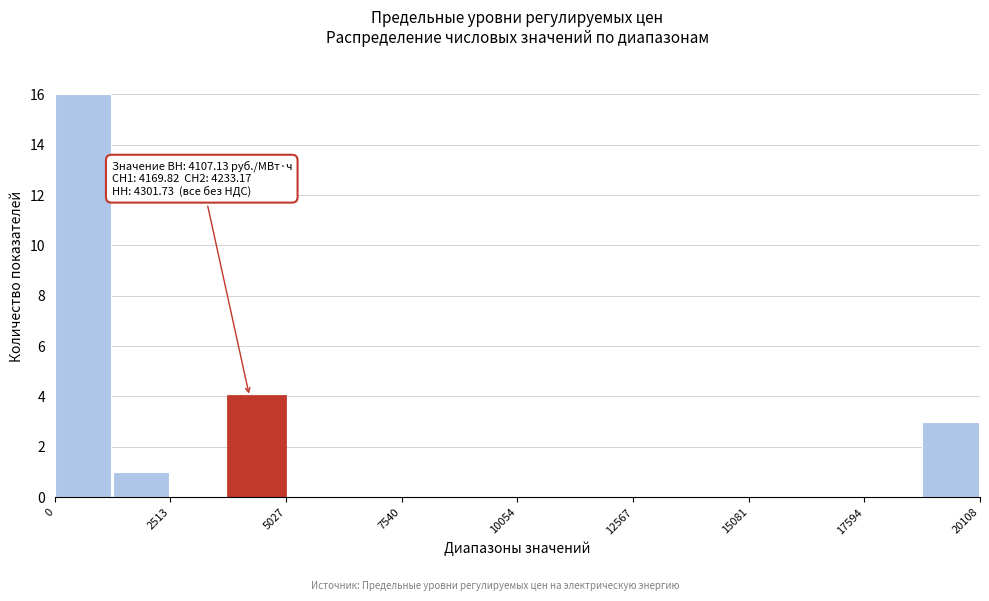

Around what value on the x-axis is the tallest bar? Give the approximate position of its centre, as read against the axis.

500